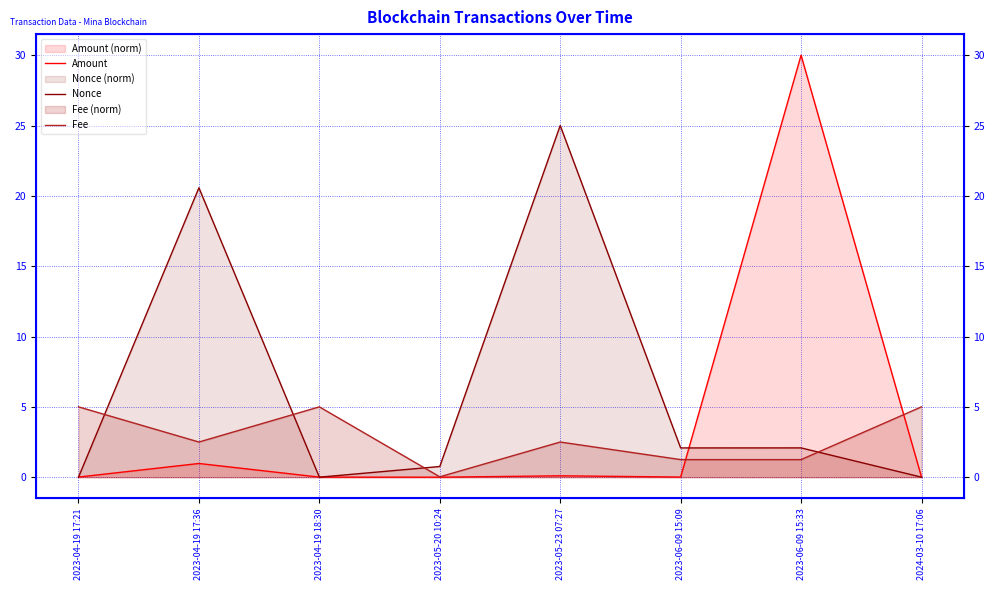

What is the label of the 5th point from the right?

2023-05-20 10:24